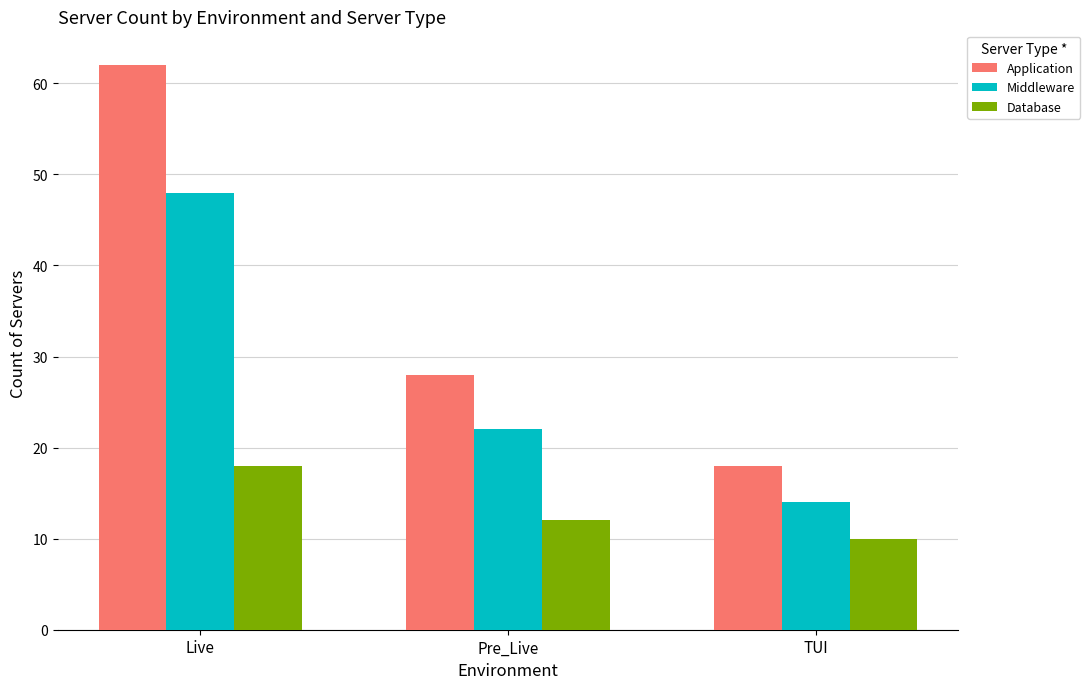

Which category has the lowest value in the Middleware series?

TUI